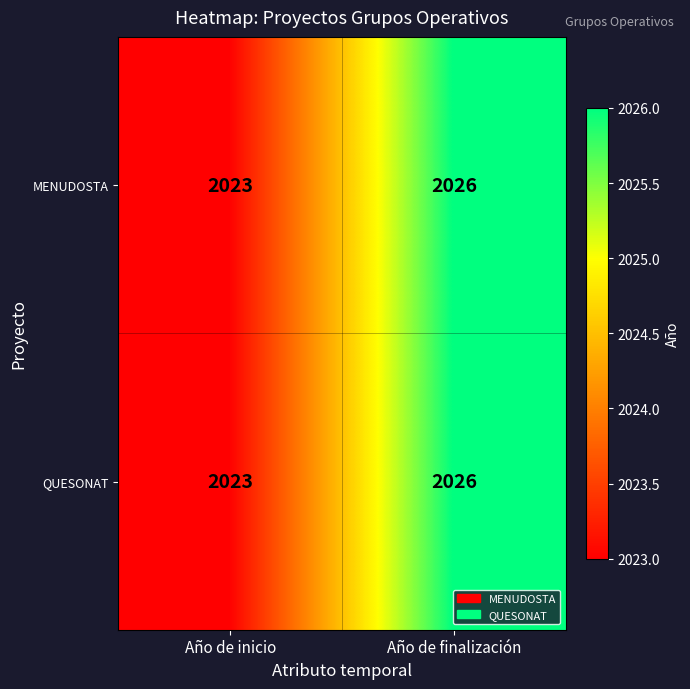

What value does the MENUDOSTA series have at Año de inicio?

2023